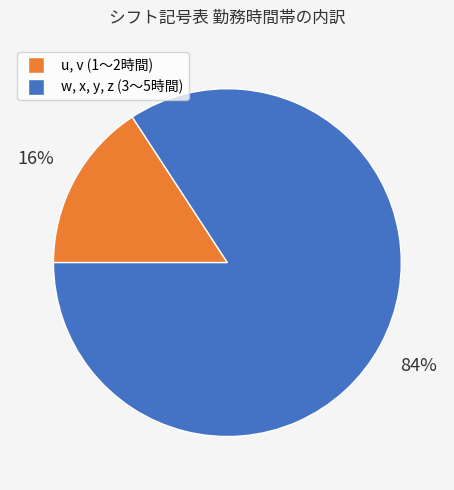

Does any single category account for the majority?

Yes